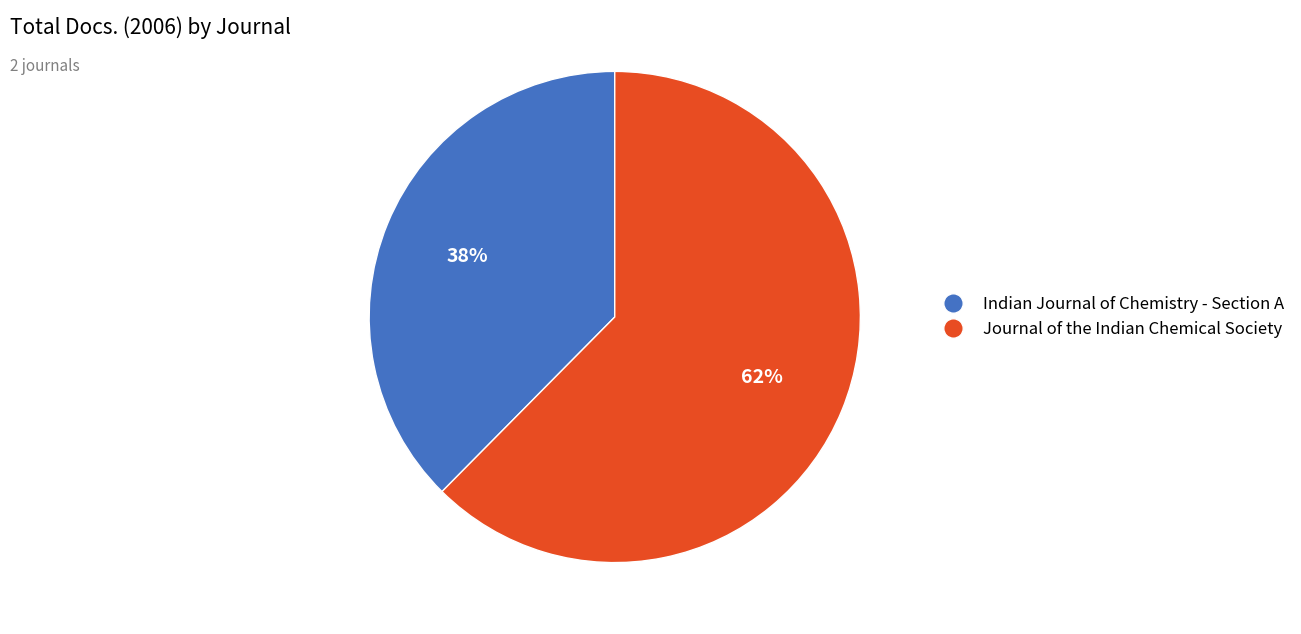

Which slice represents more than half of the pie?

Journal of the Indian Chemical Society